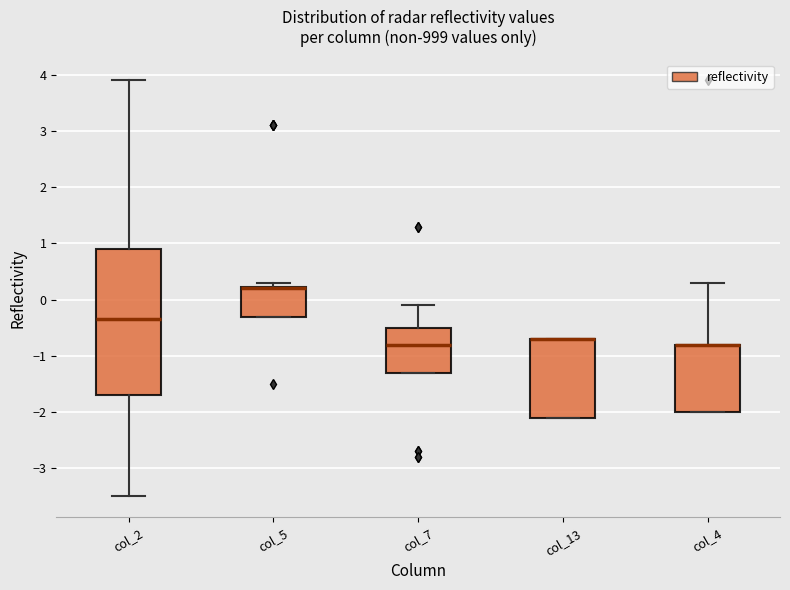

Reading left to right, read every box against the y-axis: the position of its median line, the range the box covers, and the ends of its whiskers. The values are not printed on the chart, so give them approximately, as read against the axis.

col_2: median -0.3, box -1.7 to 0.9, whiskers -3.5 to 3.9
col_5: median 0.2 (drawn on the box's upper edge), box -0.3 to 0.2, whiskers -0.3 to 0.3
col_7: median -0.8, box -1.3 to -0.5, whiskers -1.3 to -0.1
col_13: median -0.7 (drawn on the box's upper edge), box -2.1 to -0.7, whiskers -2.1 to -0.7
col_4: median -0.8 (drawn on the box's upper edge), box -2.0 to -0.8, whiskers -2.0 to 0.3